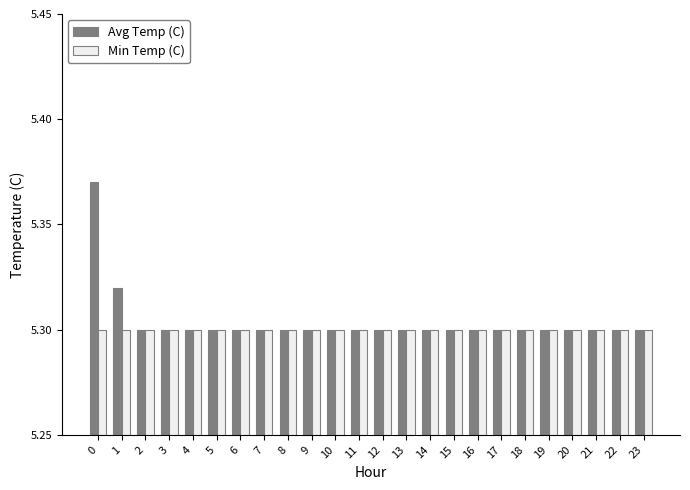

Count the Avg Temp (C) values in the range 5 to 6.

24